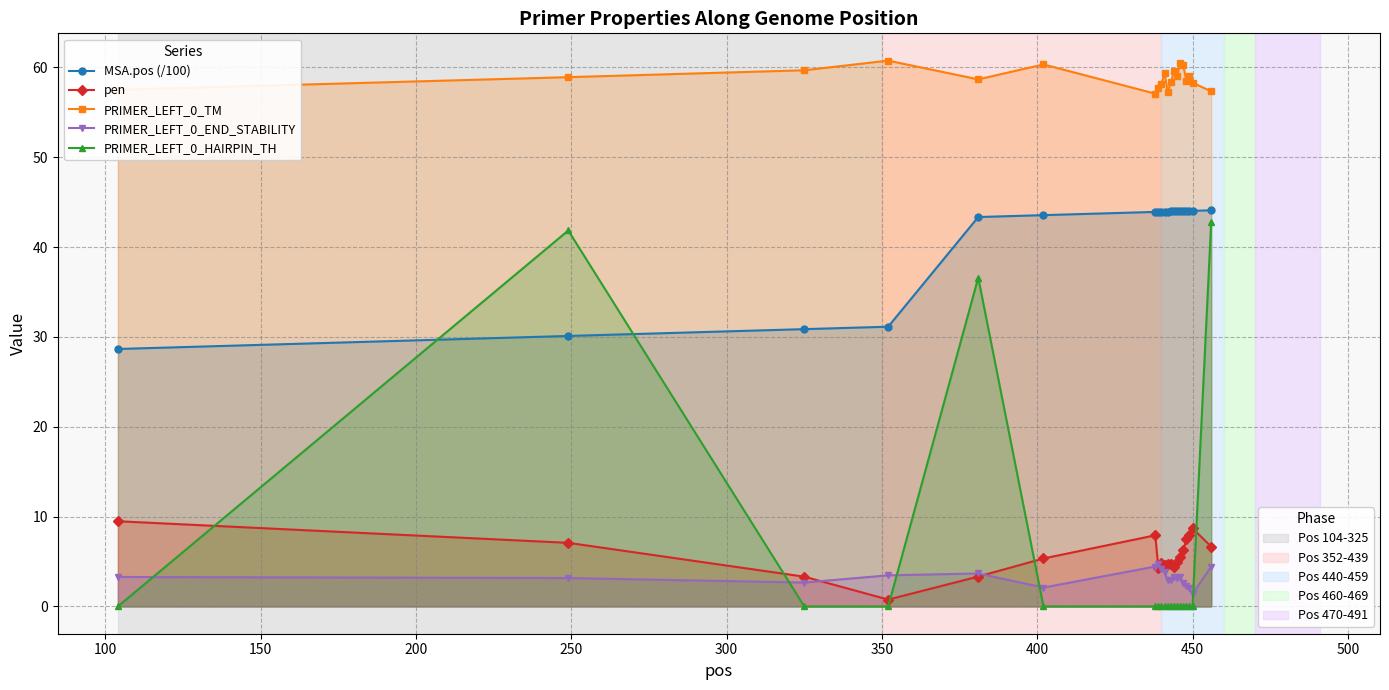

What is the difference between the maximum and minimum values in the MSA.pos (/100) series?

15.4